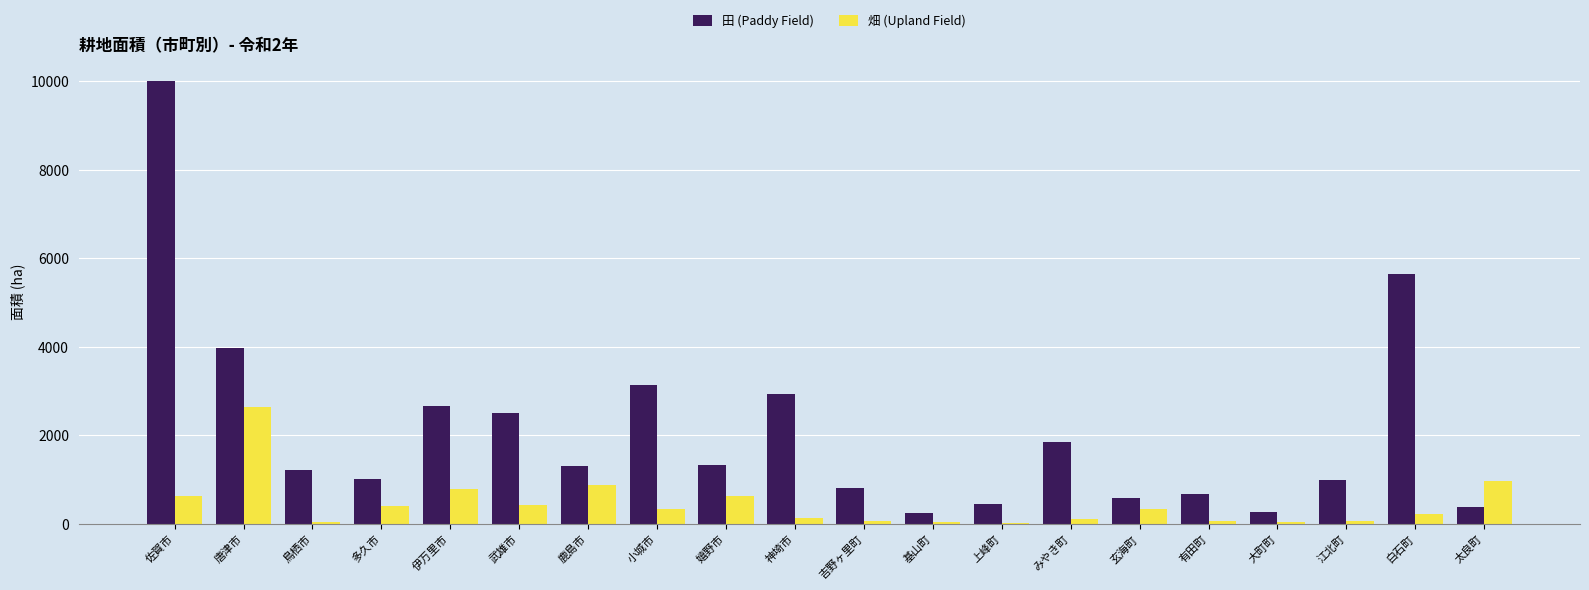

Where does the 畑 (Upland Field) series first go above 332?

佐賀市